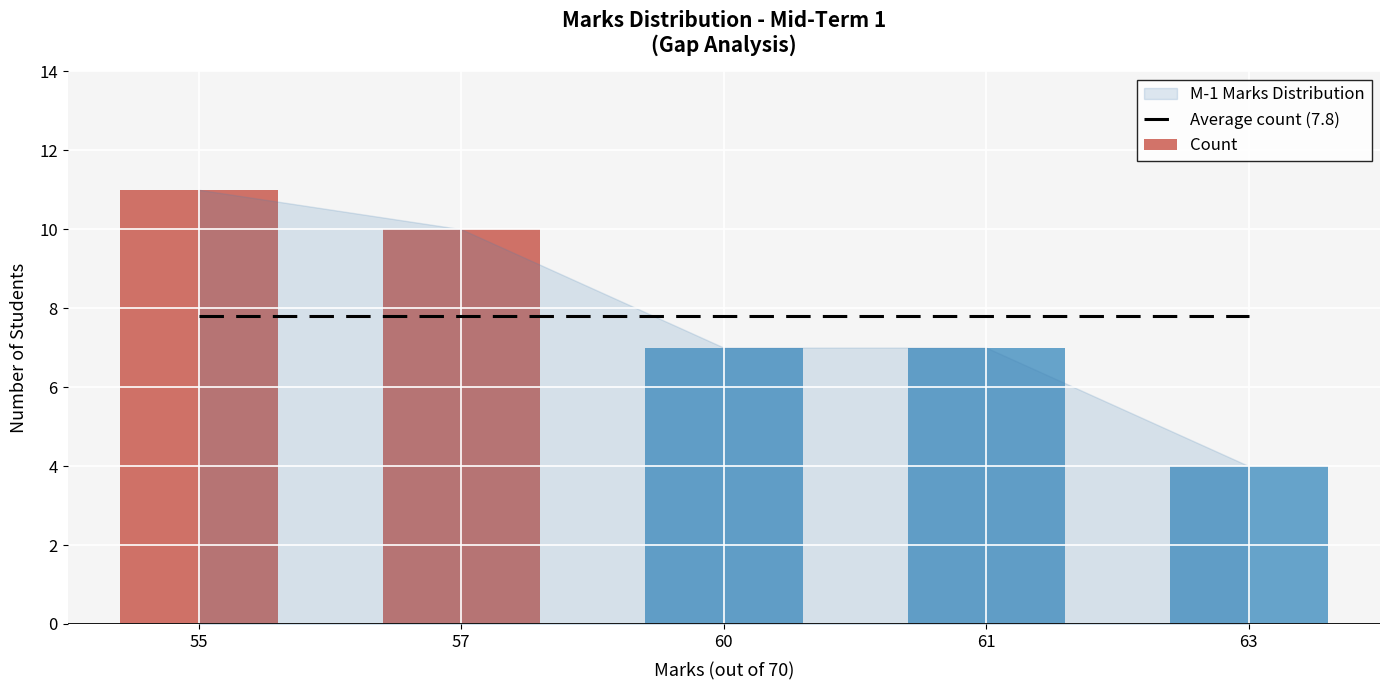

Read the value at 63, to the nearest 5.

5